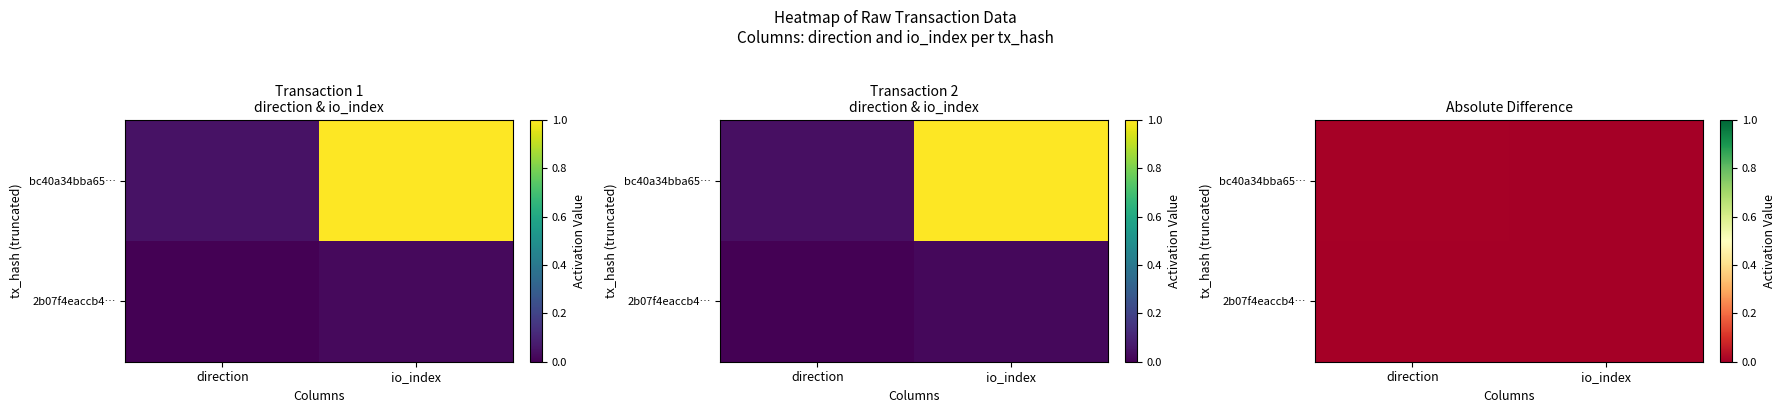

Is it true that 2b07f4eaccb4… equals -0.0 at direction?

False